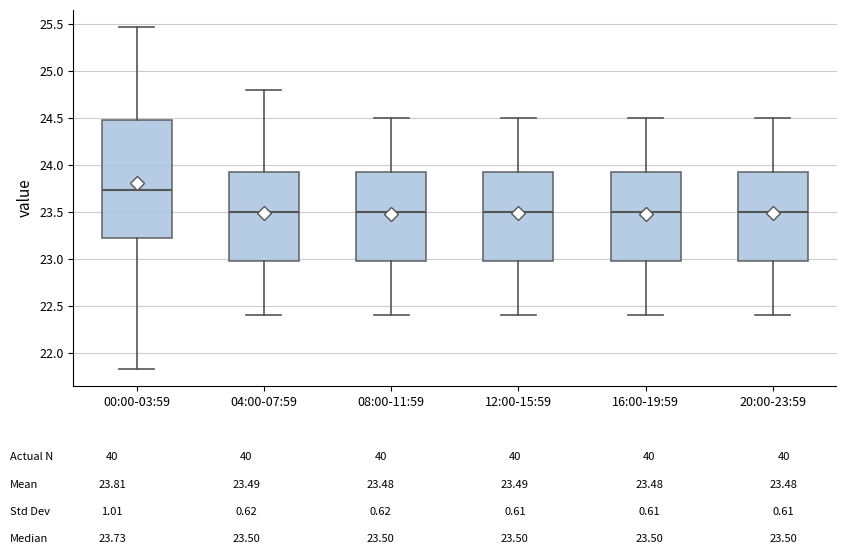

Reading left to right, read every box against the y-axis: the position of its median line, the range the box covers, and the ends of its whiskers. The values are not printed on the chart, so give them approximately, as read against the axis.

00:00-03:59: median 23.75, box 23.20 to 24.50, whiskers 21.85 to 25.45
04:00-07:59: median 23.50, box 23.00 to 23.95, whiskers 22.40 to 24.80
08:00-11:59: median 23.50, box 23.00 to 23.95, whiskers 22.40 to 24.50
12:00-15:59: median 23.50, box 23.00 to 23.95, whiskers 22.40 to 24.50
16:00-19:59: median 23.50, box 23.00 to 23.95, whiskers 22.40 to 24.50
20:00-23:59: median 23.50, box 23.00 to 23.95, whiskers 22.40 to 24.50